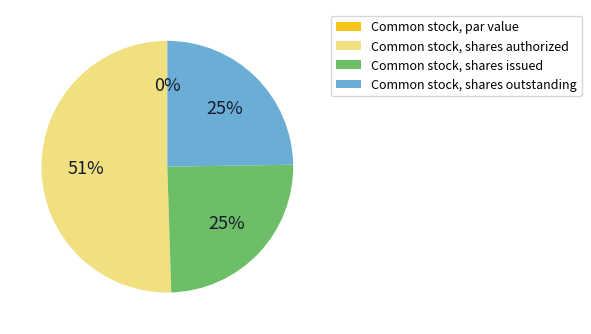

How much of the chart is everything except Common stock, shares issued?

75.3%